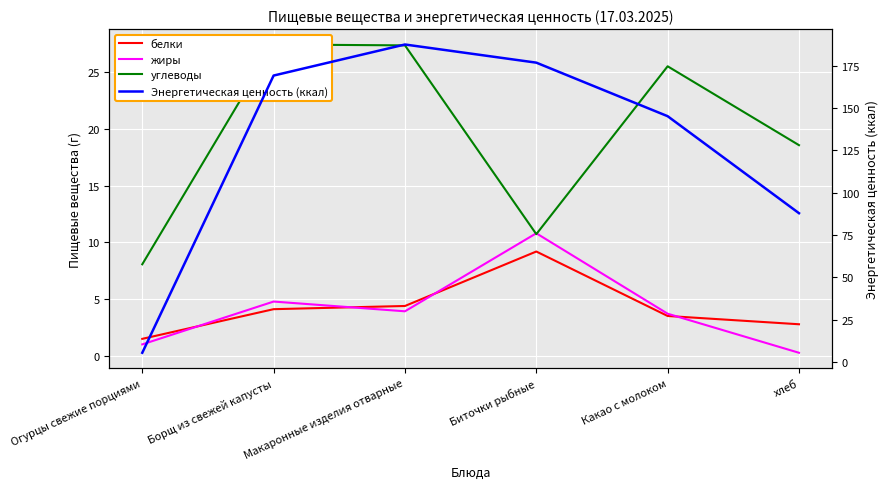

Reading left to right, list all the values displayed in this chart.

белки: 1.5	4.1	4.4	9.2	3.5	2.8
жиры: 1.0	4.8	3.9	10.8	3.7	0.3
углеводы: 8.1	27.4	27.3	10.7	25.5	18.6
Энергетическая ценность (ккал): 5.5	169.2	187.5	176.8	145.2	87.9